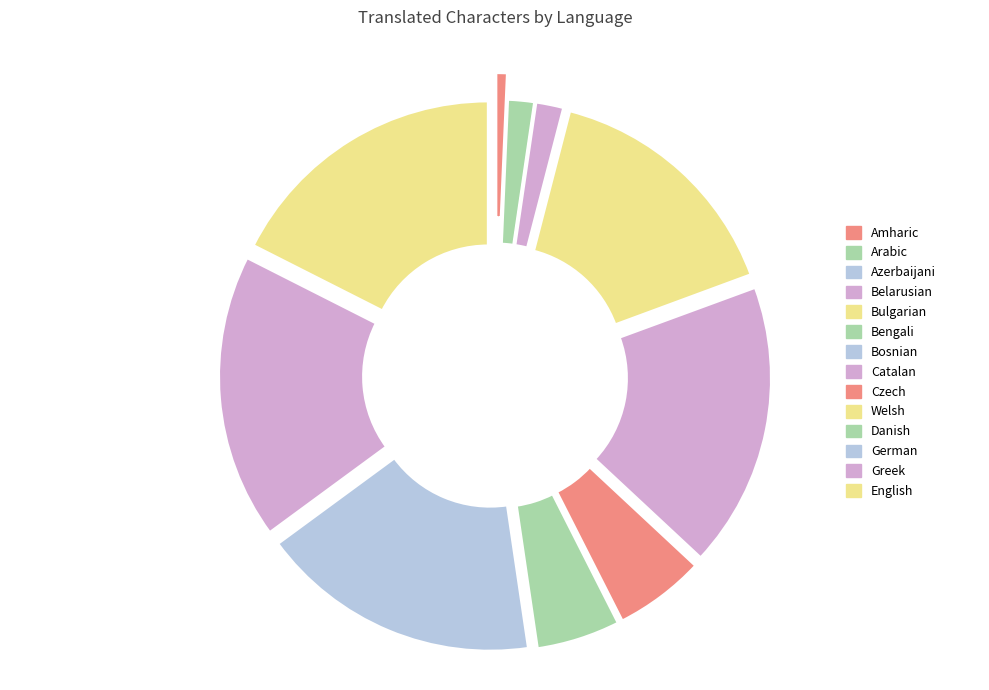

To the nearest percent, what is the difference between the largest and smallest slice percentages?

18%